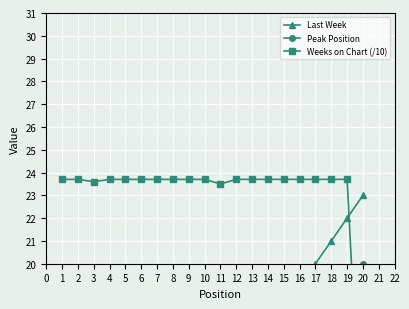

How many data points in Last Week are less than 11?

10